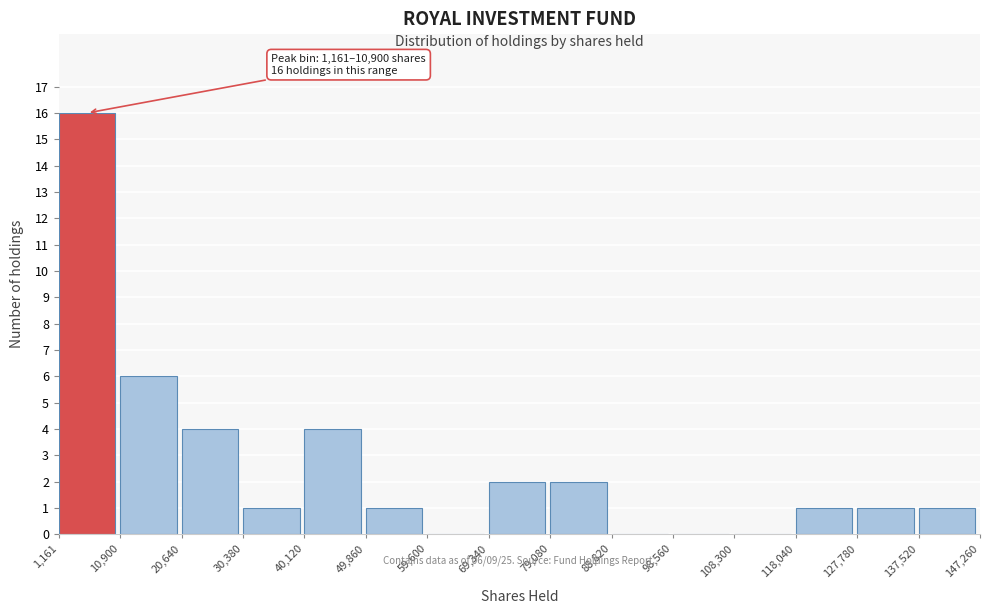

Over which range of the x-axis is the bar tallest?

1,161 to 10,900